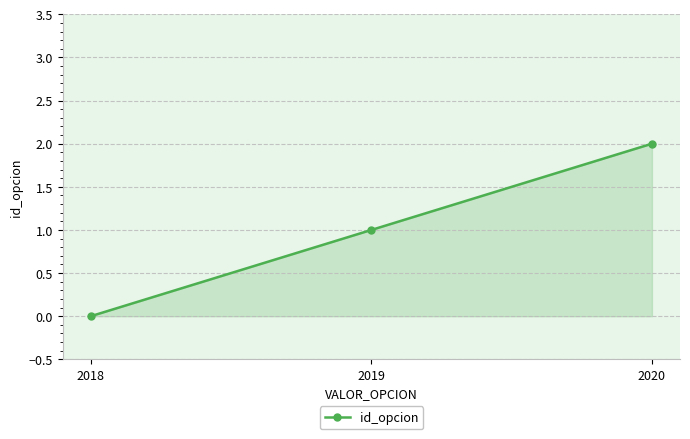

Reading left to right, list all the values displayed in this chart.

2018=0	2019=1	2020=2